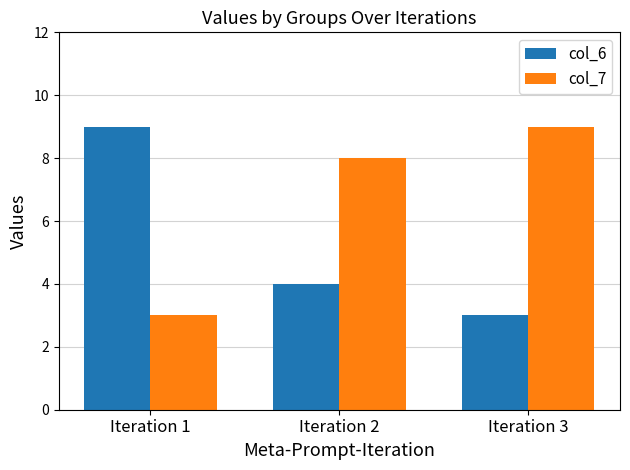

Reading left to right, extract all data points from this chart.

col_6: Iteration 1=9	Iteration 2=4	Iteration 3=3
col_7: Iteration 1=3	Iteration 2=8	Iteration 3=9